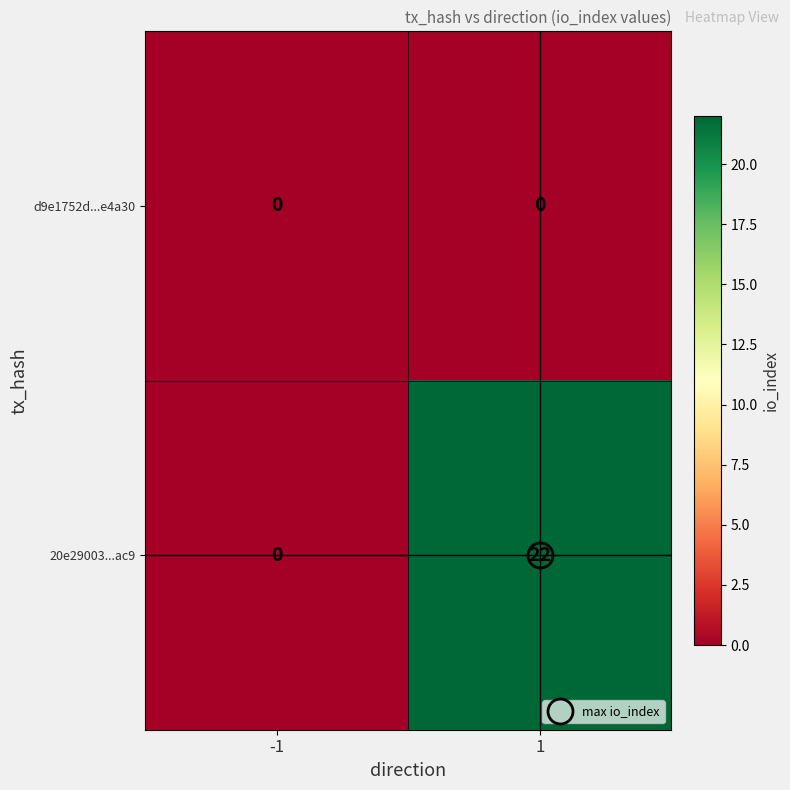

Is it true that 20e29003...ac9 equals 6 at 1?

False